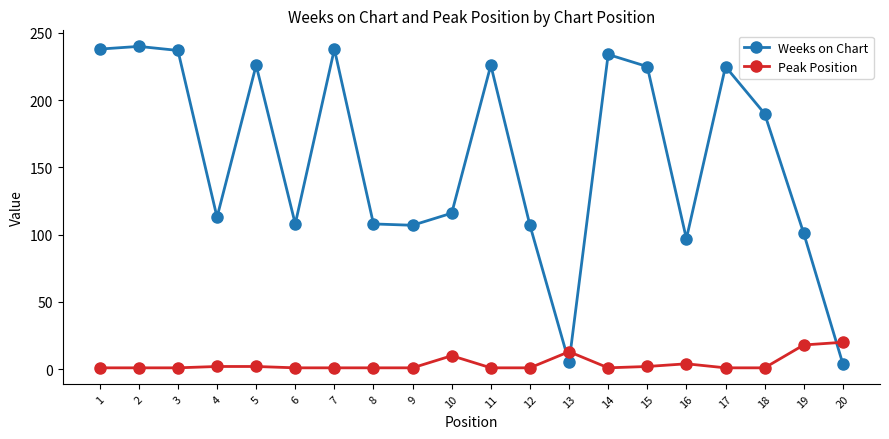

True or false: Weeks on Chart has more than 2 points higher than both neighbors.

True